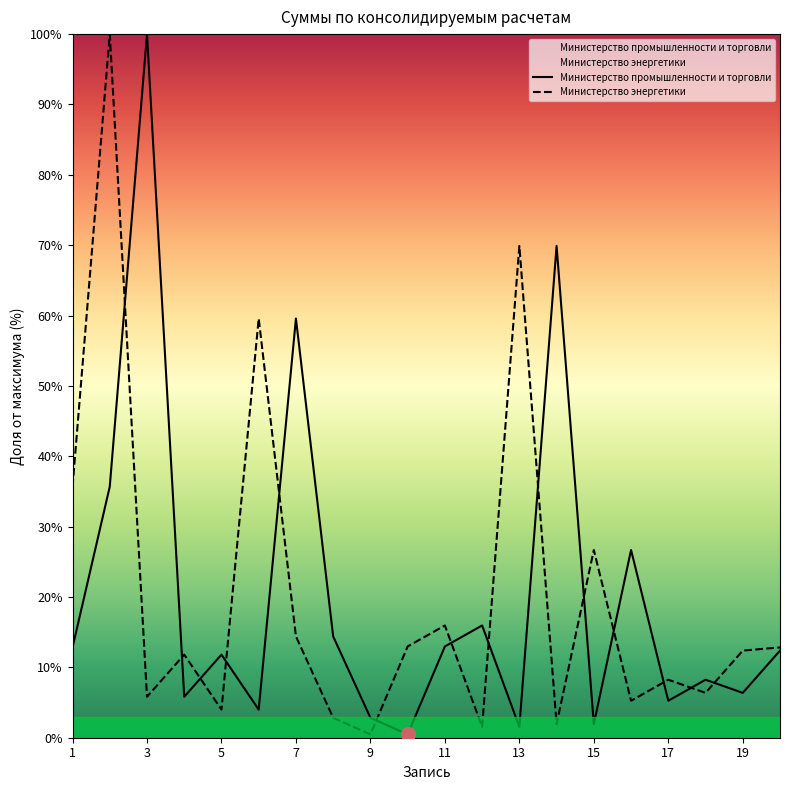

How many times do Министерство промышленности и торговли and Министерство энергетики cross each other?

14